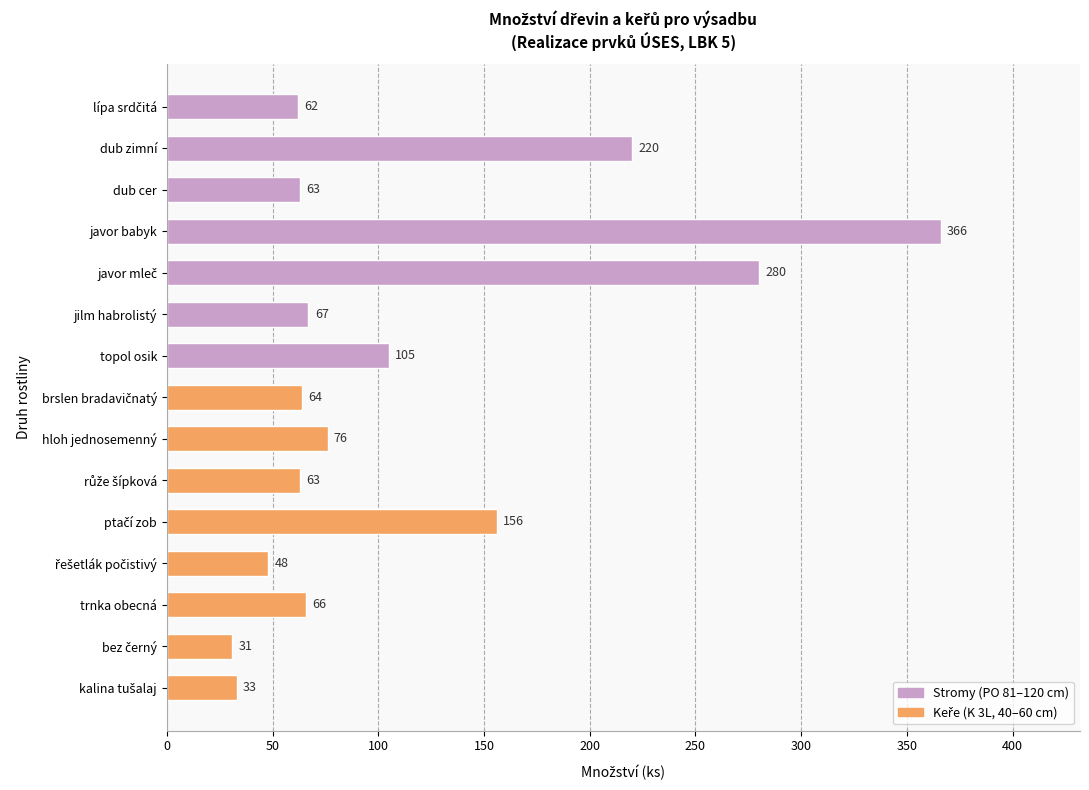

True or false: the data shows 120 at jilm habrolistý.

False